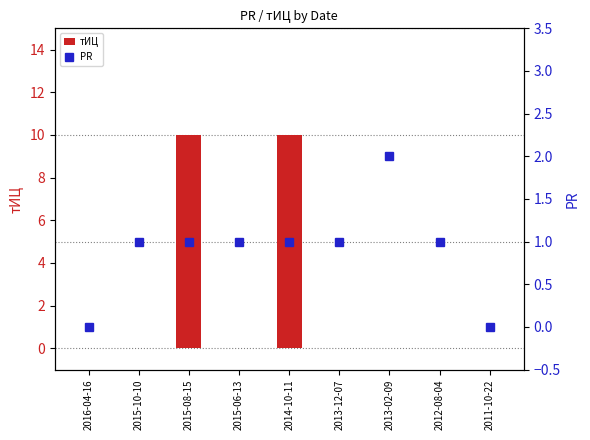

Which label corresponds to the largest value in the chart?

2015-08-15